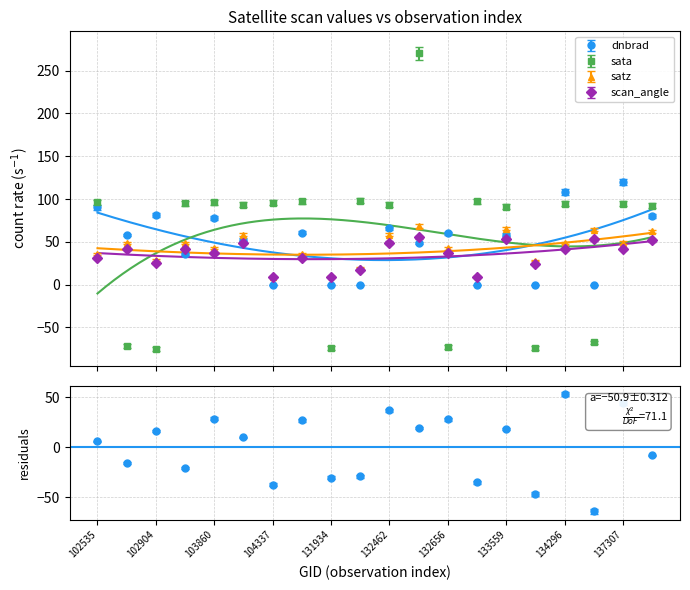

What is the sum of the satz values at 102535 and 132462?

94.1